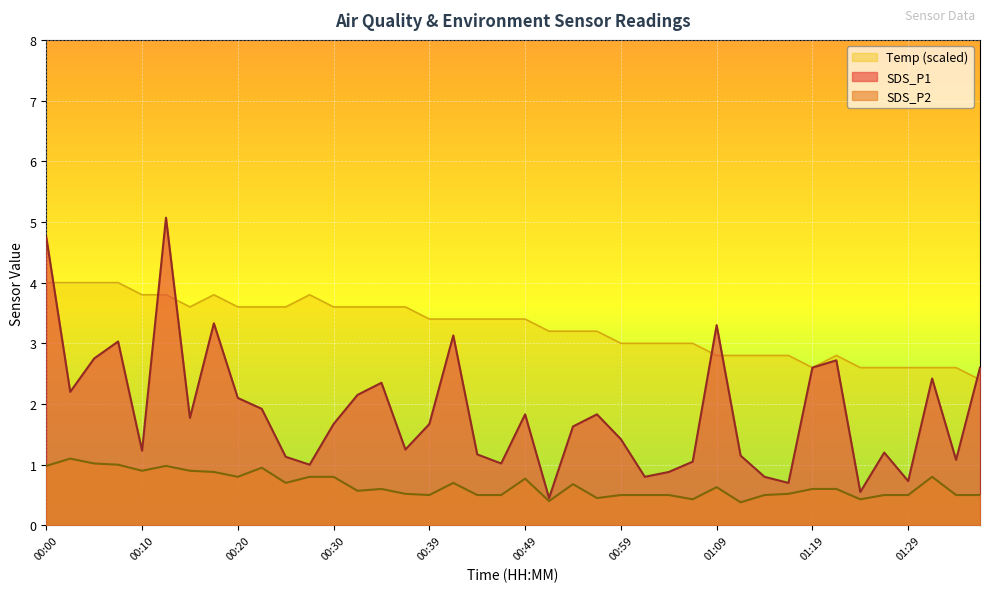

What is the difference between the maximum and minimum values in the Temp series?

1.6